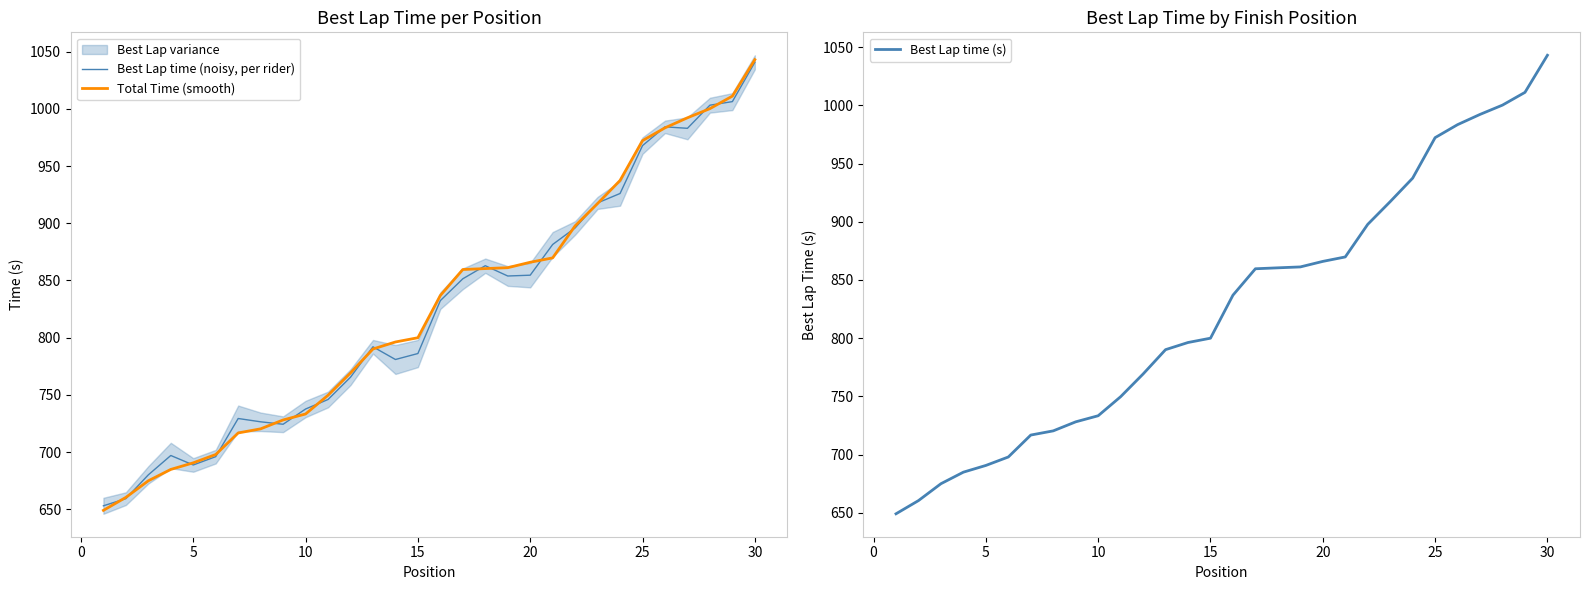

True or false: Best Lap time (noisy, per rider) has more than 2 points higher than both neighbors.

True